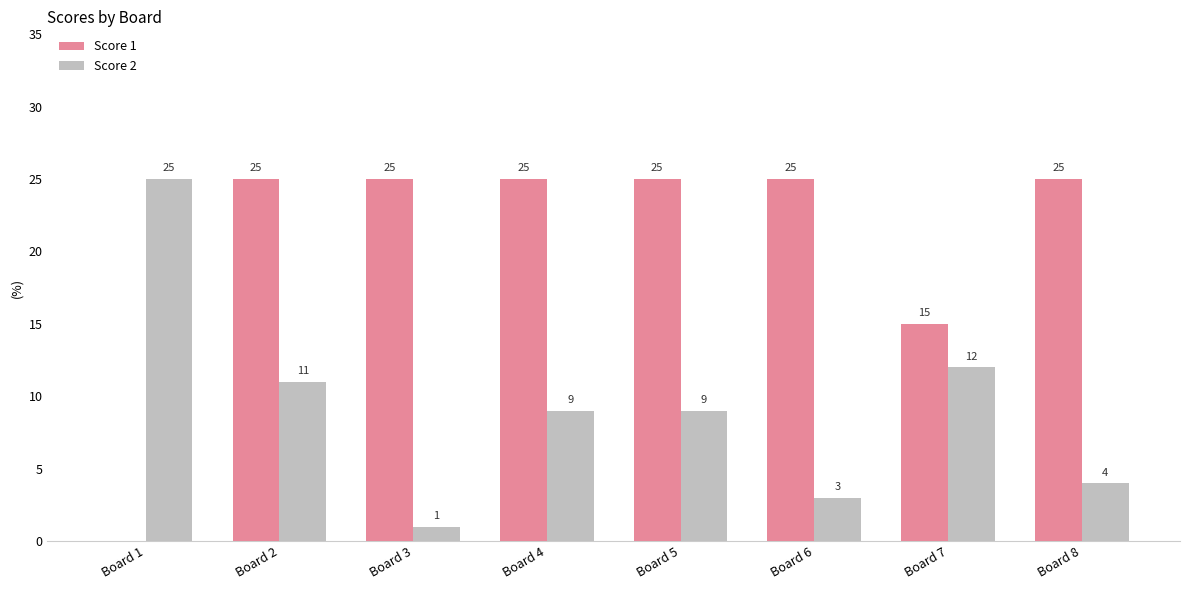

Reading left to right, transcribe all the data shown in this chart.

Score 1: Board 1=0	Board 2=25	Board 3=25	Board 4=25	Board 5=25	Board 6=25	Board 7=15	Board 8=25
Score 2: Board 1=25	Board 2=11	Board 3=1	Board 4=9	Board 5=9	Board 6=3	Board 7=12	Board 8=4